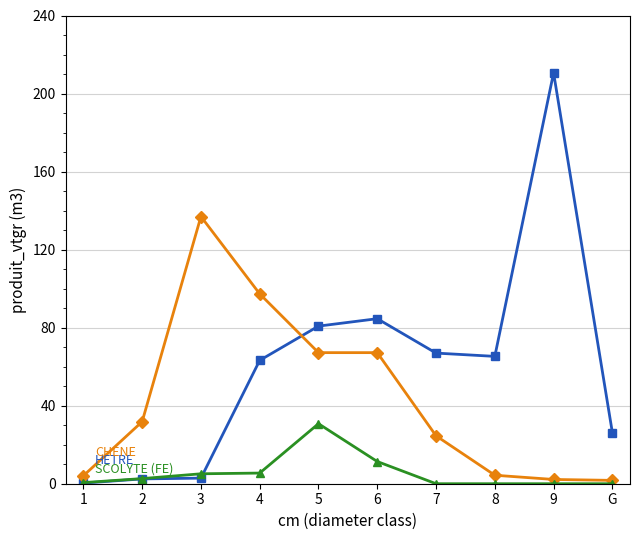

Which category has the highest value across all series?

9